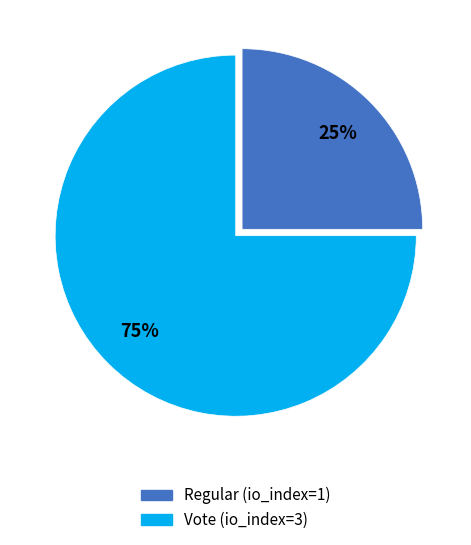

Which category has the smallest portion of the pie?

Regular (io_index=1)